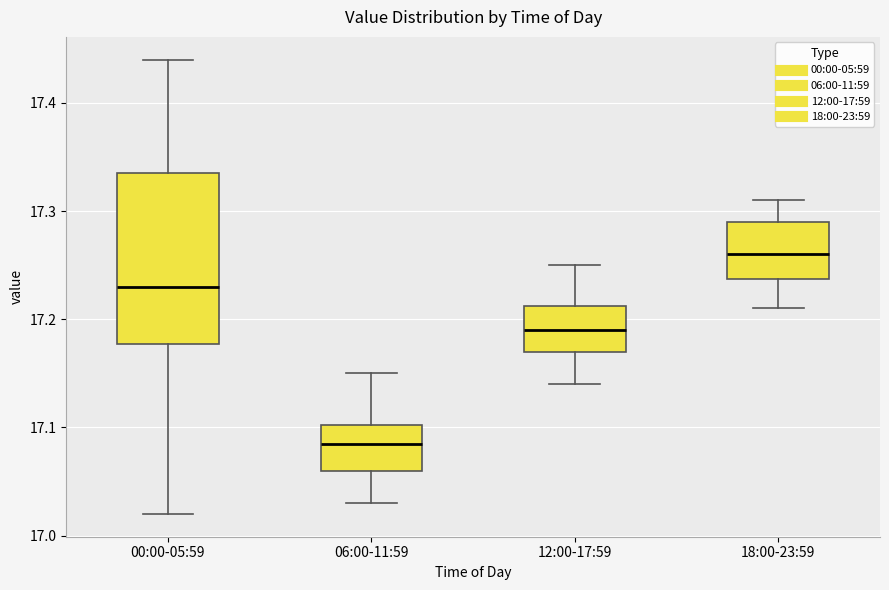

Which box has the highest median line?

18:00-23:59